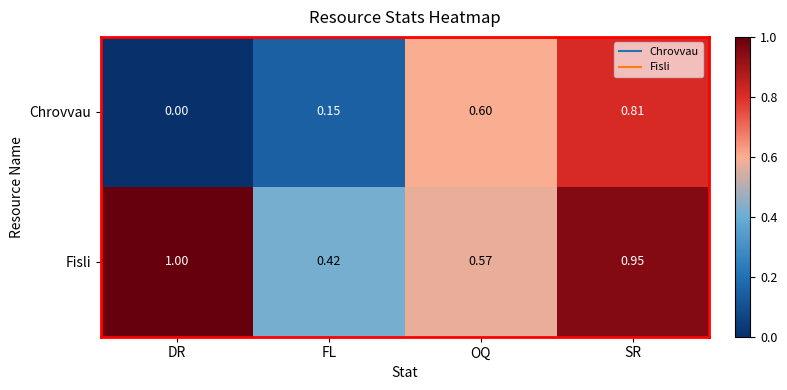

Which series changed the most between DR and FL?

Fisli